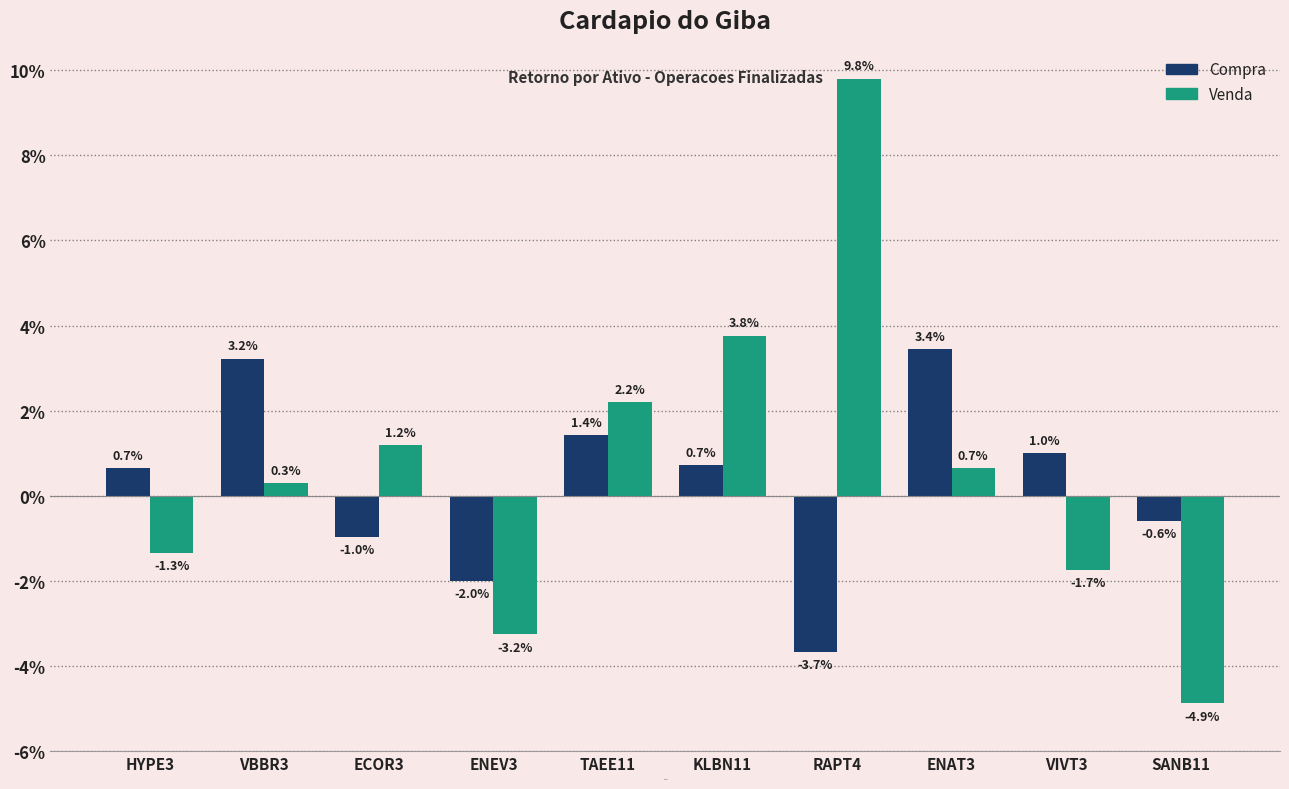

How many values in Venda are below zero?

4